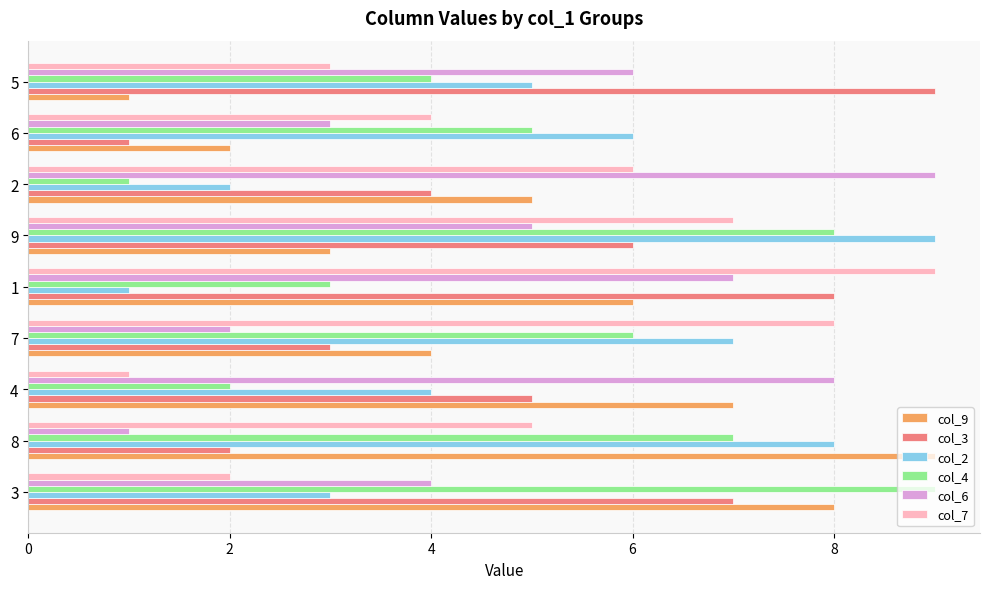

What is the maximum value shown in the chart?

9